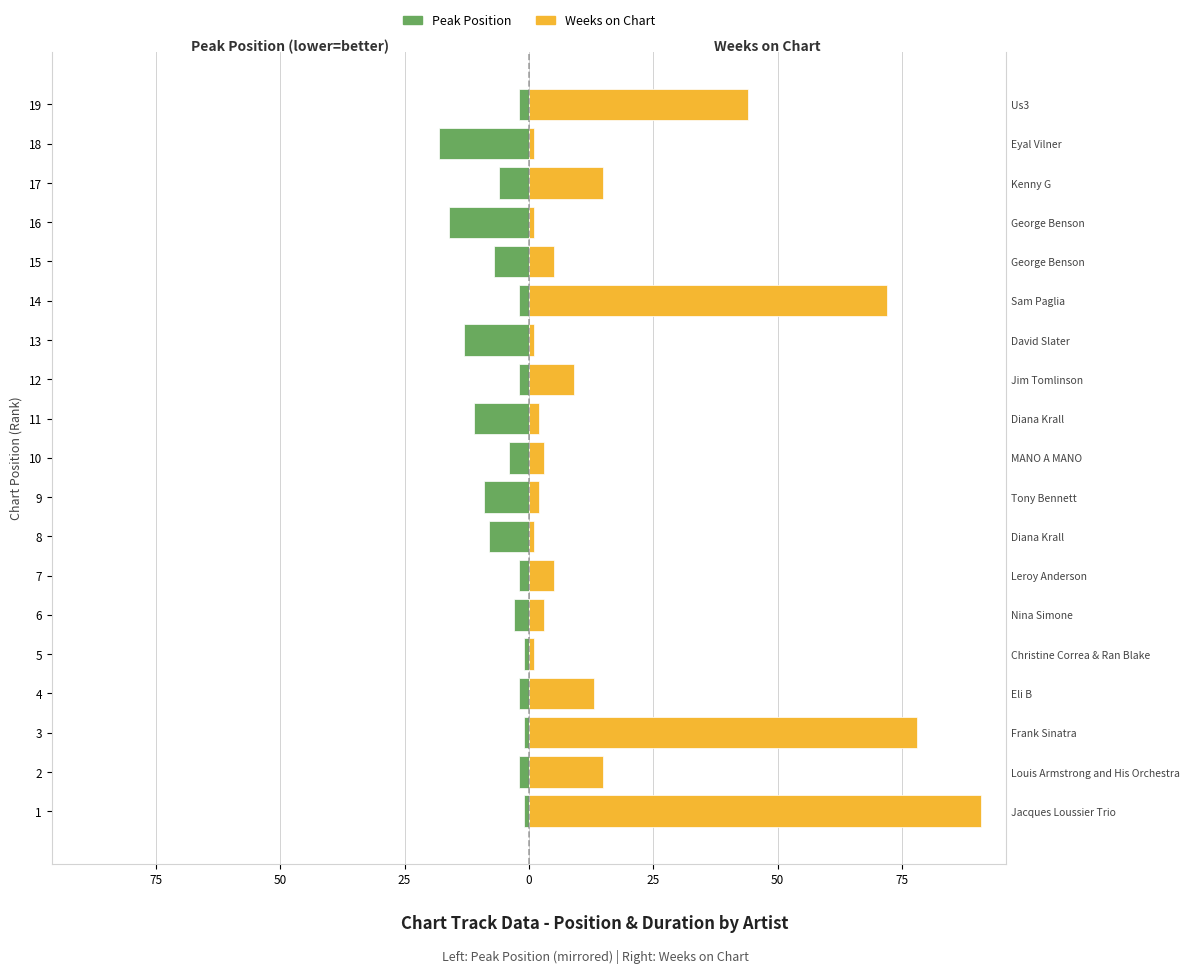

Does the chart contain any negative values?

Yes